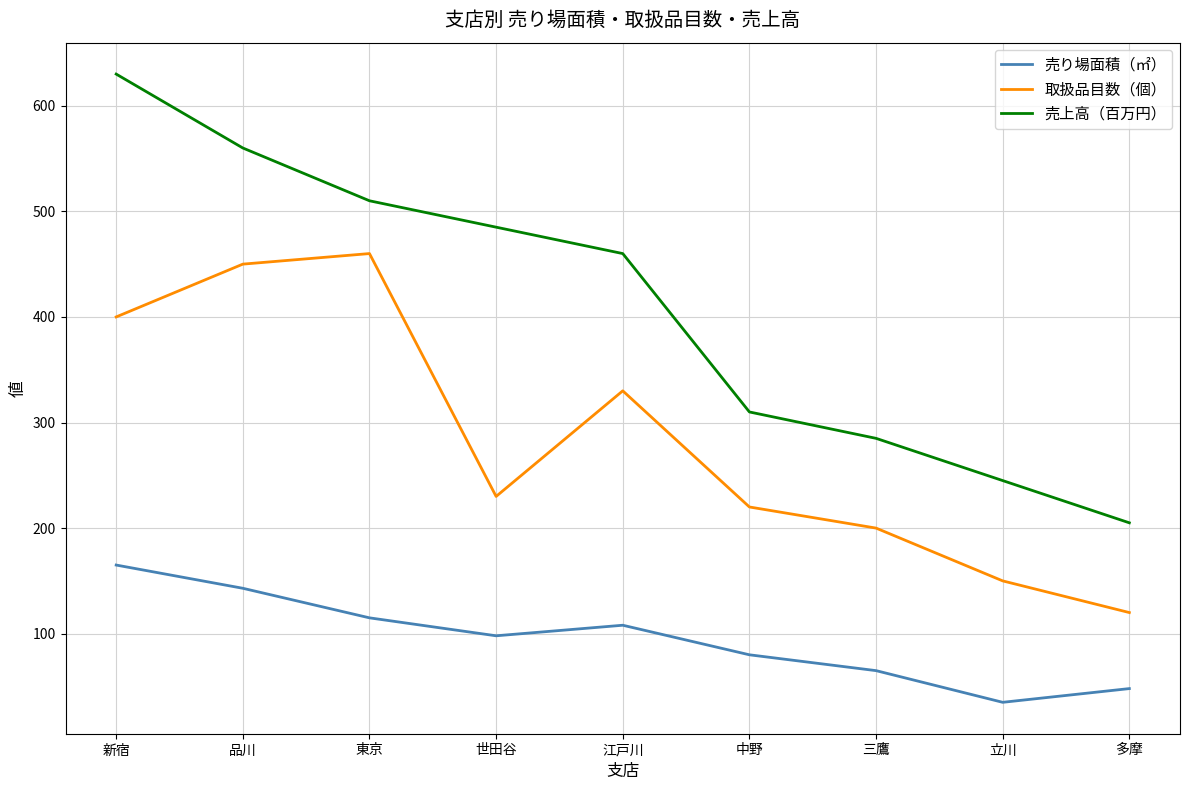

Is it true that 売上高（百万円） equals 767 at 世田谷?

False